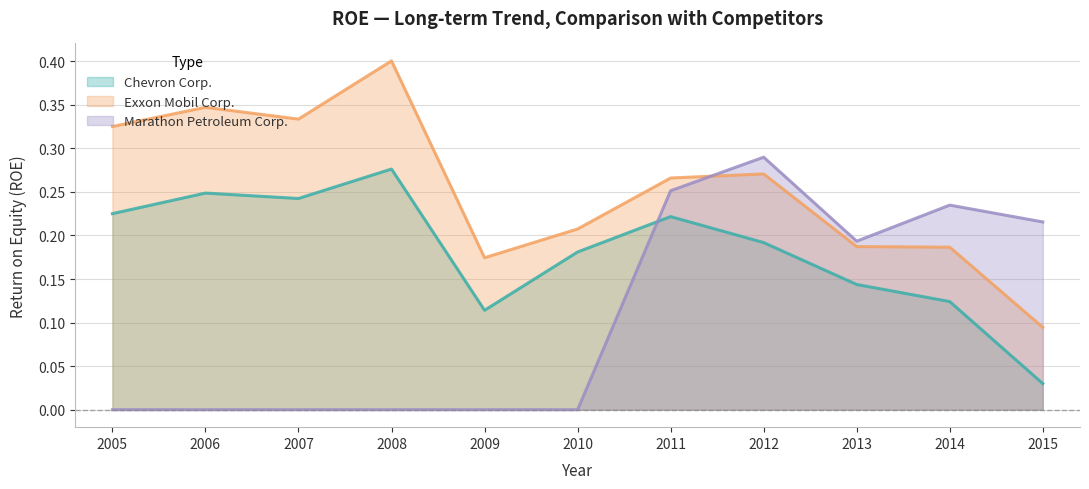

Which has a higher value, 2014 or 2015?

2014